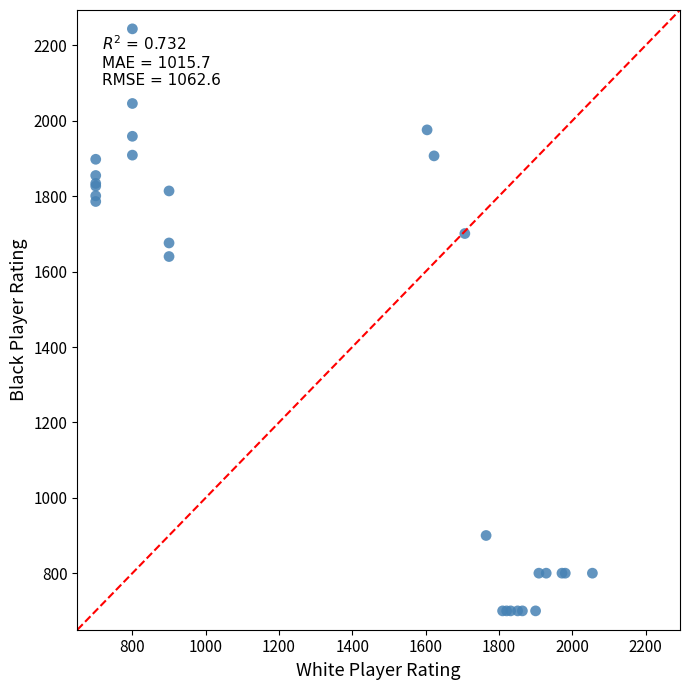

What Y value in the scatter plot is closest to 1472?

1640